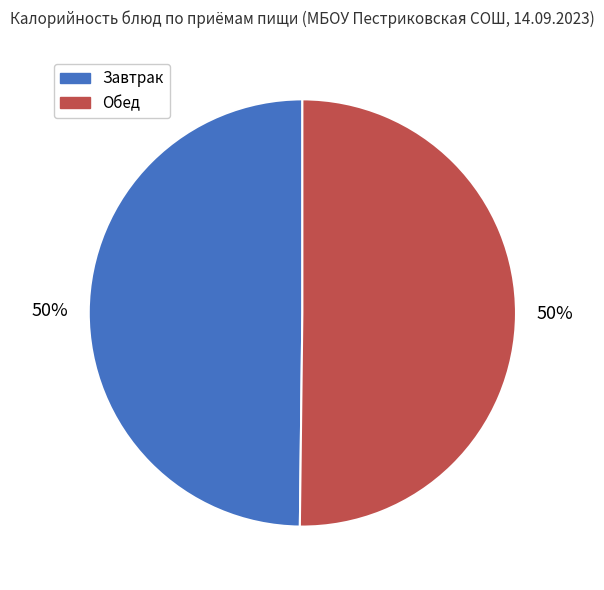

Count the number of slices in the pie.

2